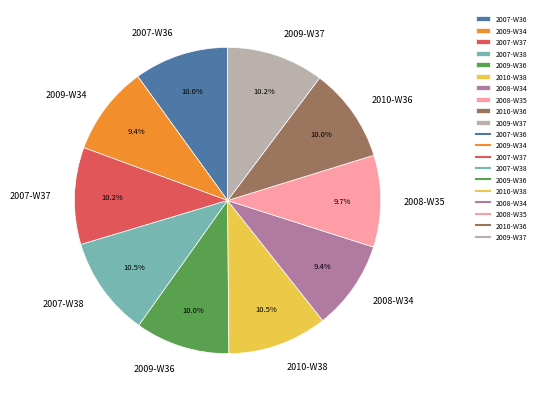

What percentage do 2009-W36 and 2008-W35 together represent?

19.7%